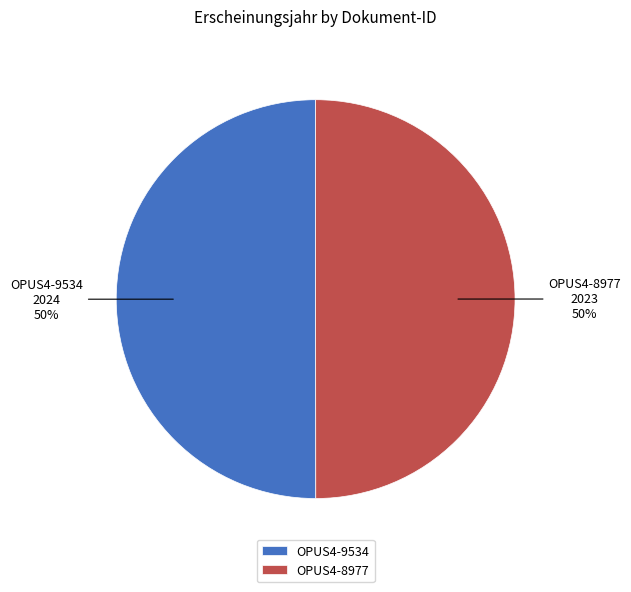

Approximately how many times larger is the value at OPUS4-9534 compared to OPUS4-8977?

1.0